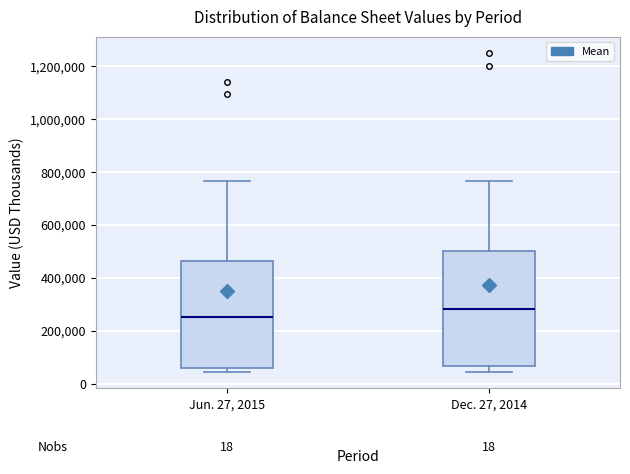

Which box's median line is the lowest?

Jun. 27, 2015